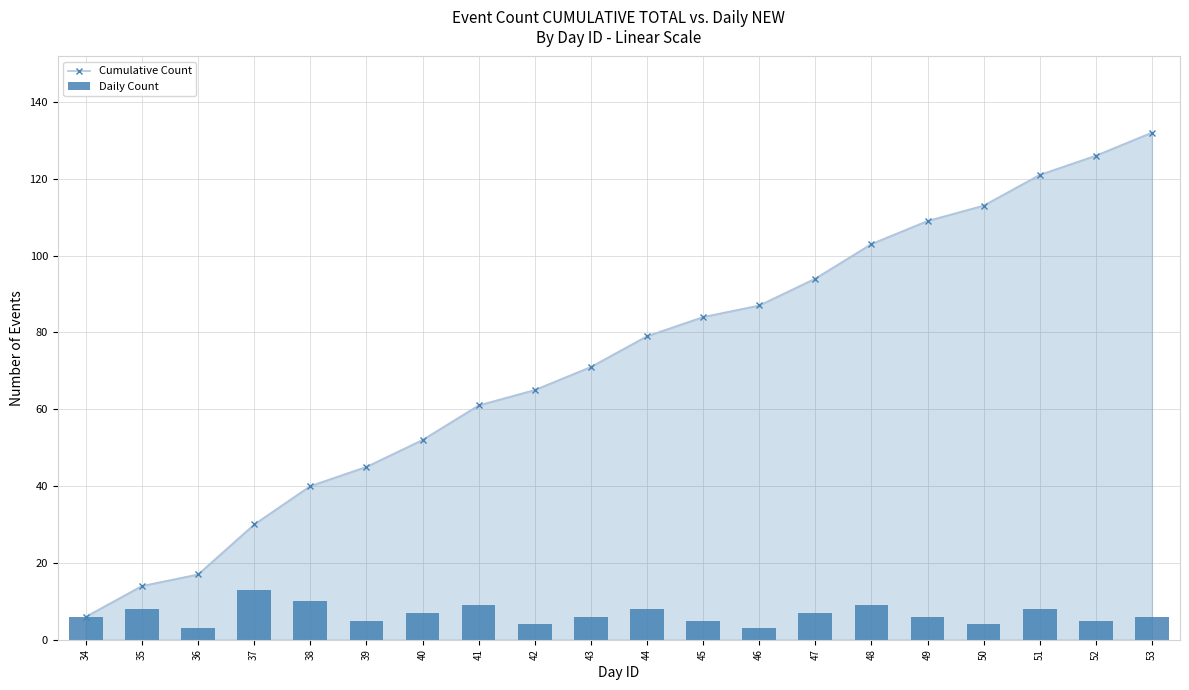

What are all the series names shown in the legend?

Cumulative Count, Daily Count